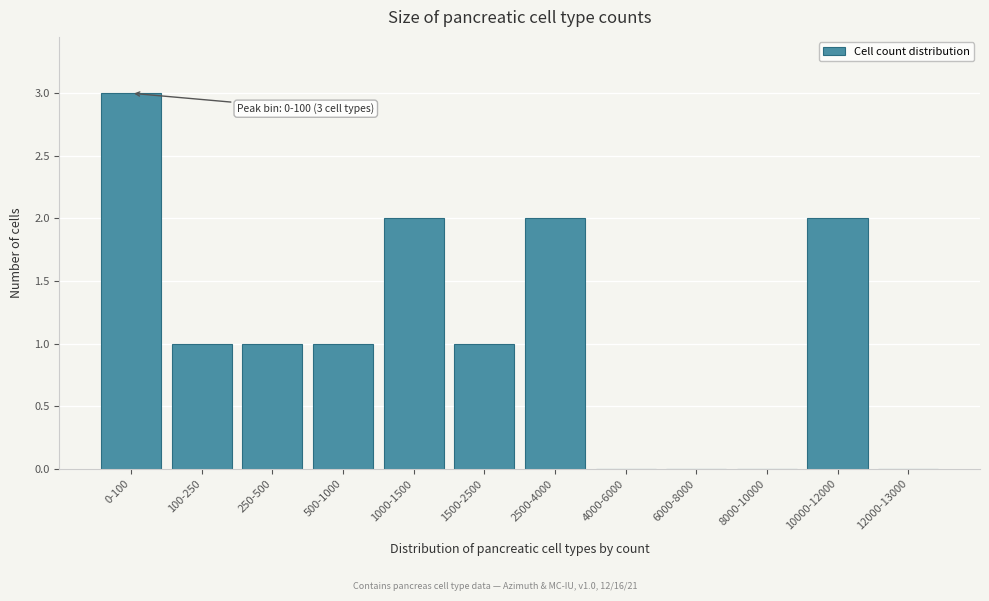

Reading left to right, extract all data points from this chart.

0-100=3	100-250=1	250-500=1	500-1000=1	1000-1500=2	1500-2500=1	2500-4000=2	4000-6000=0	6000-8000=0	8000-10000=0	10000-12000=2	12000-13000=0